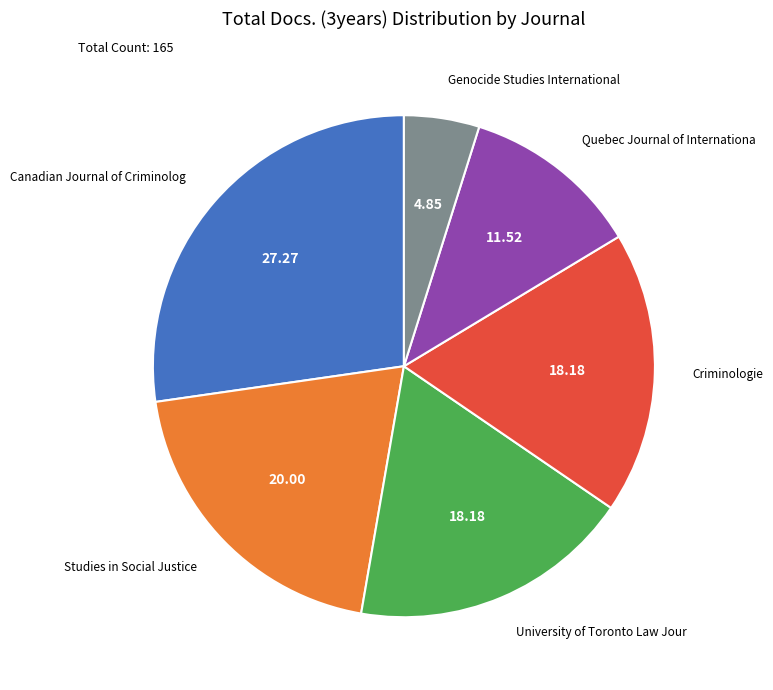

How many slices are in this pie chart?

6